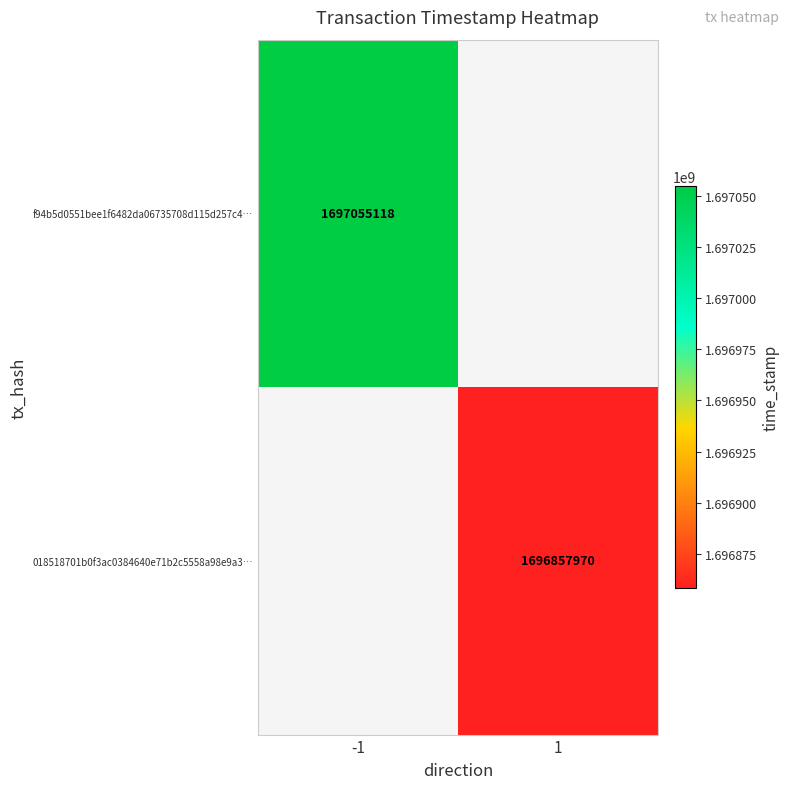

True or false: f94b5d0551bee1f6482da06735708d115d257c4… has a value of 1171637577 at -1.

False